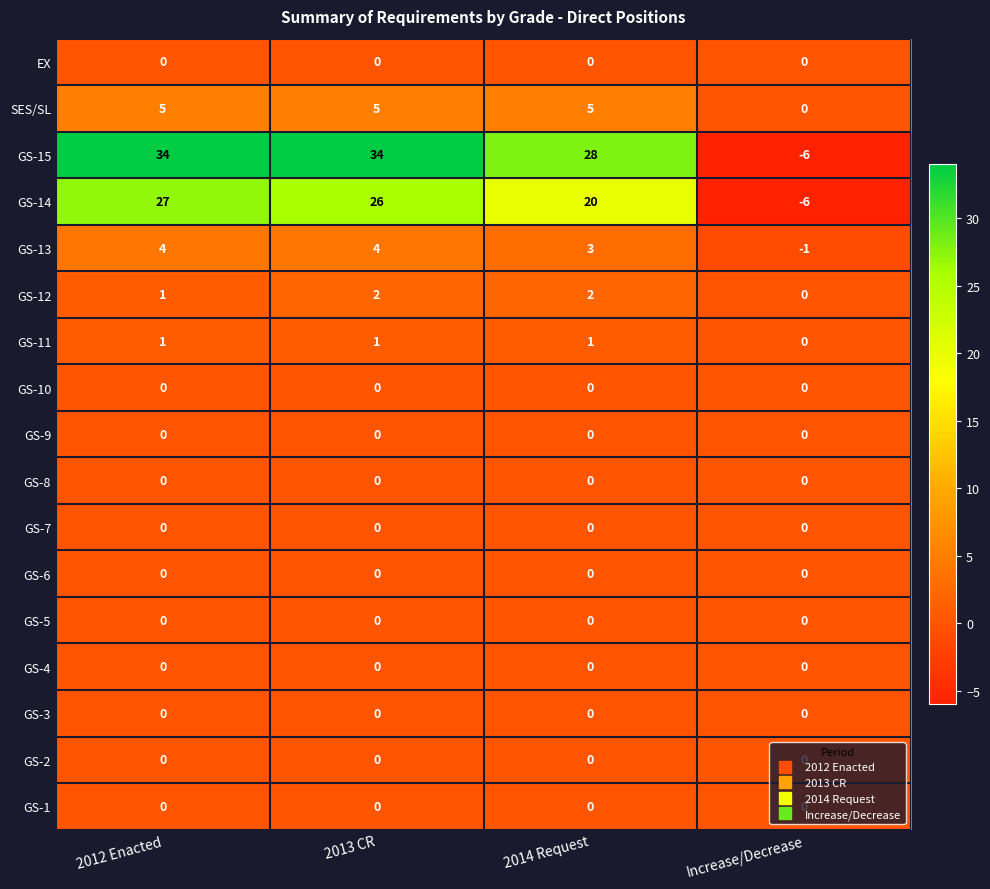

At how many categories does at least one series exceed 17?

3